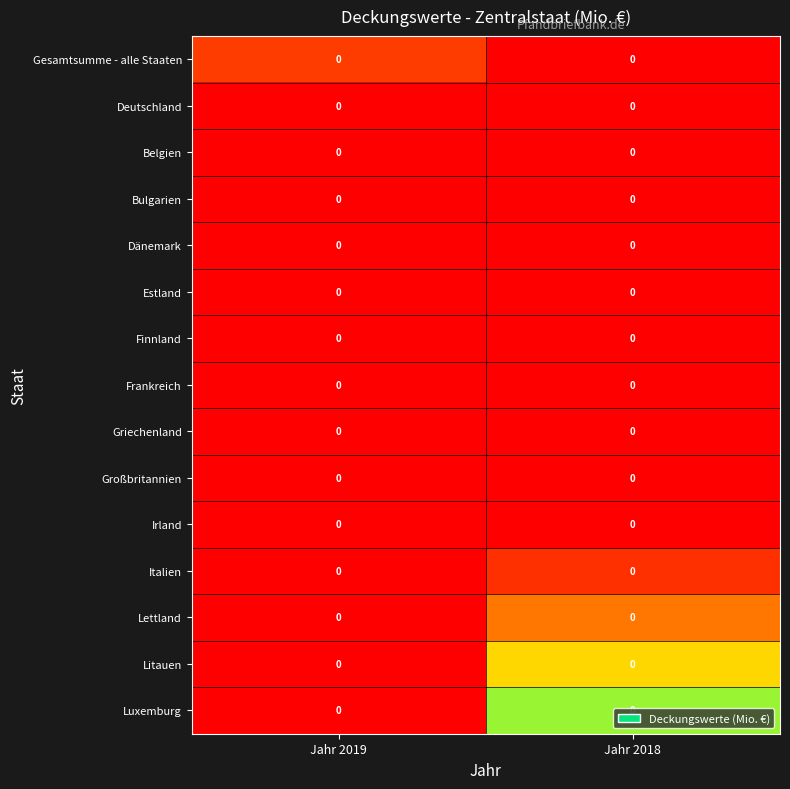

List the series in order of their peak value, highest first.

Luxemburg, Litauen, Lettland, Gesamtsumme - alle Staaten, Italien, Deutschland, Belgien, Bulgarien, Dänemark, Estland, Finnland, Frankreich, Griechenland, Großbritannien, Irland